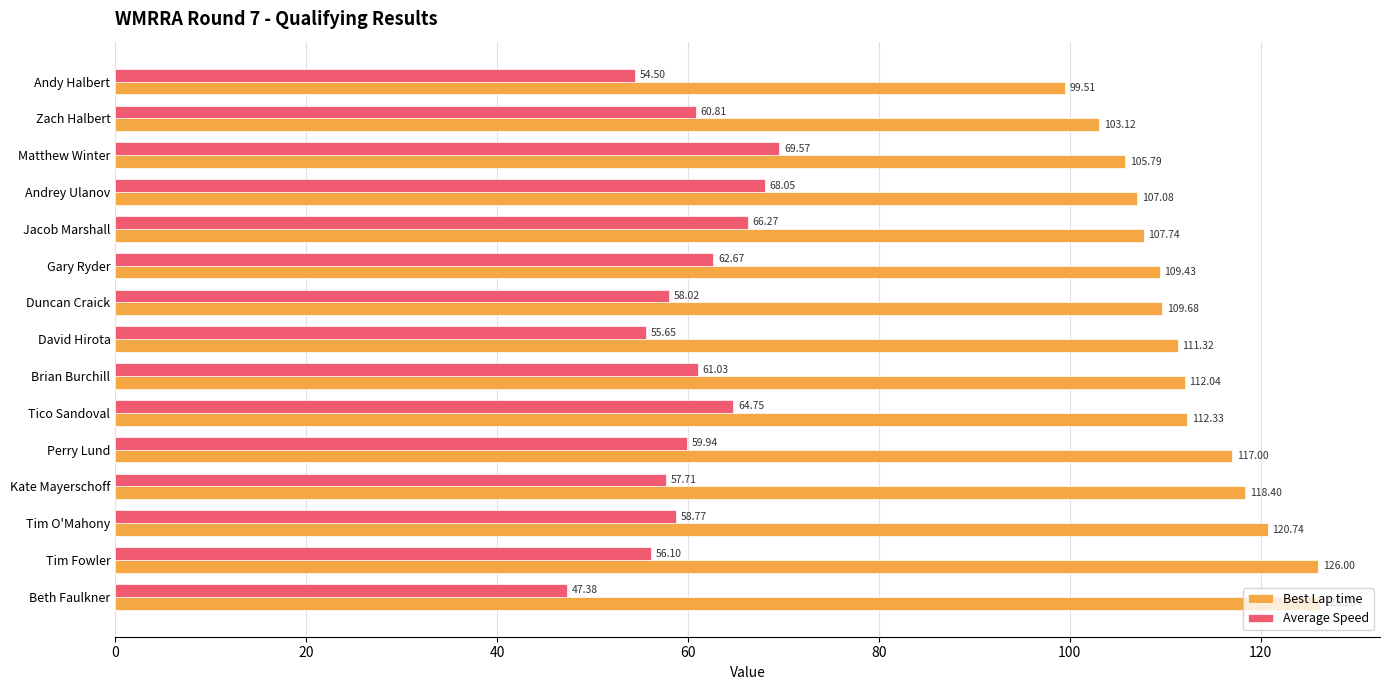

How many data points in Best Lap time are above 111?

8